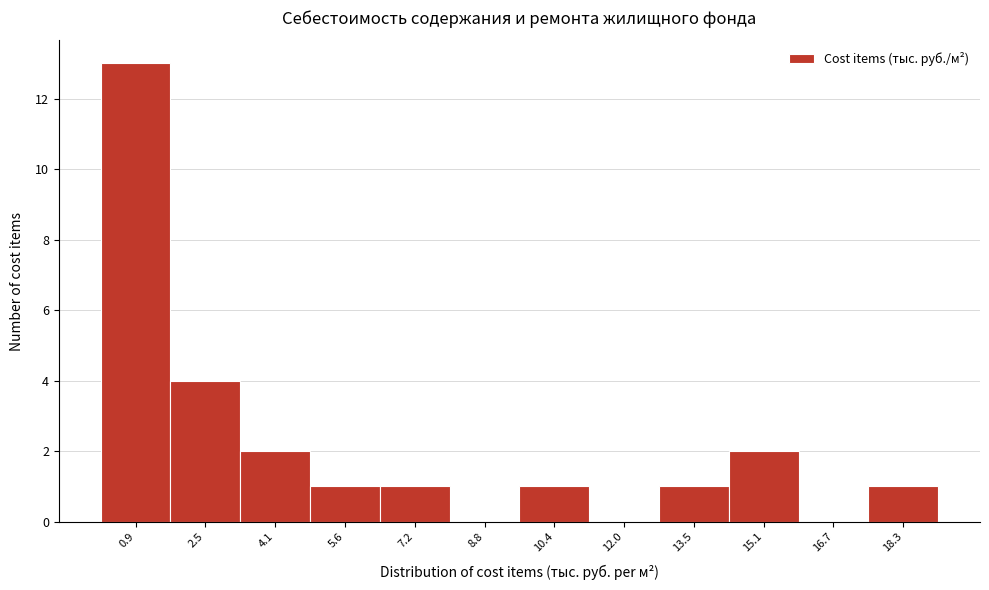

Reading left to right, transcribe this chart: for each bar, give the range it covers on the x-axis and its height. Neither the bar edges nor the heights are printed on the chart, so give them approximately, as read against the axes.

0.0 to 1.6: 13
1.6 to 3.2: 4
3.2 to 4.8: 2
4.8 to 6.4: 1
6.4 to 8.0: 1
8.0 to 9.6: 0
9.6 to 11.2: 1
11.2 to 12.8: 0
12.8 to 14.4: 1
14.4 to 16.0: 2
16.0 to 17.6: 0
17.6 to 19.0: 1